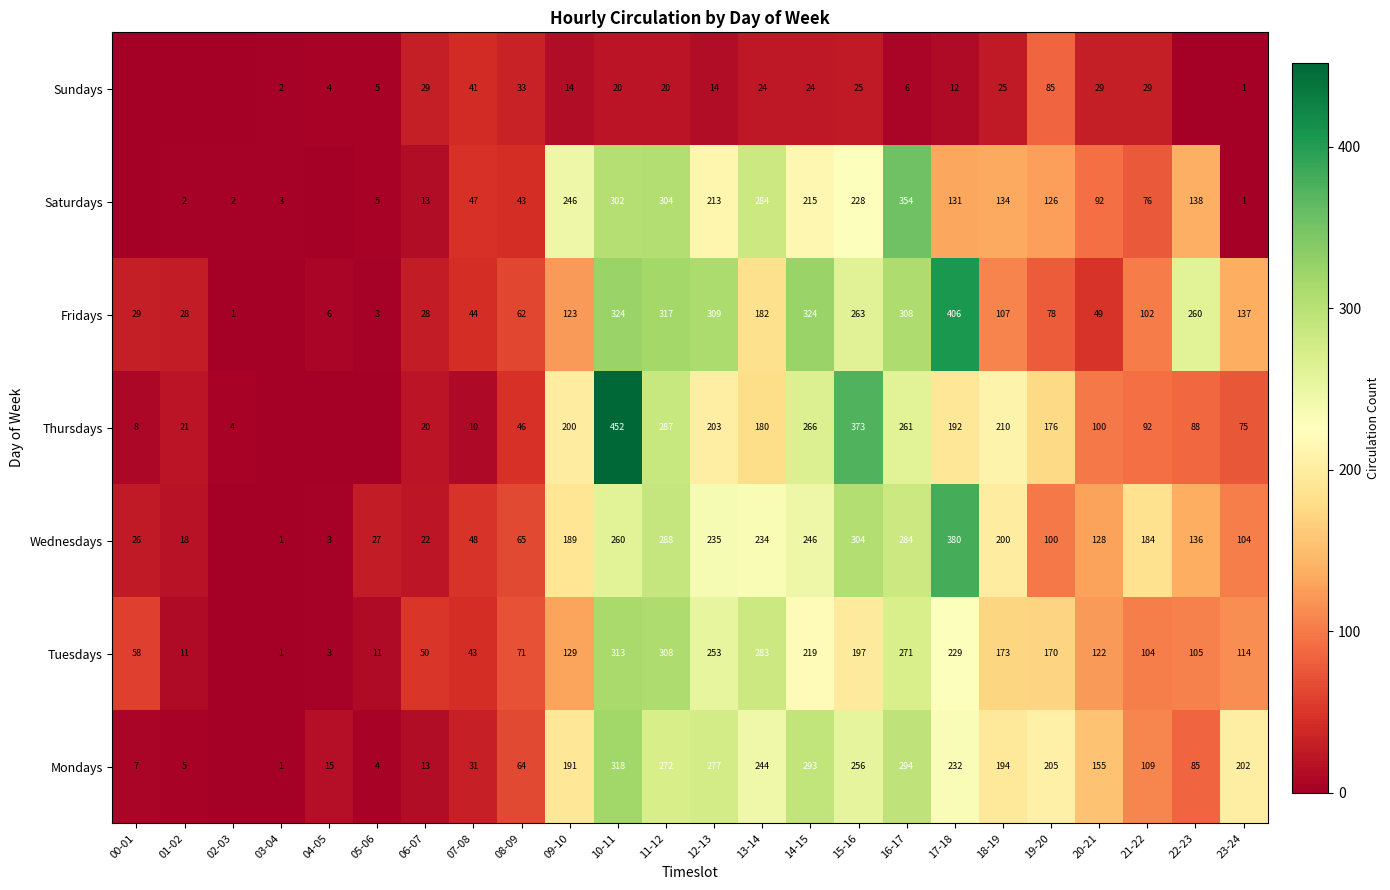

The value of Fridays at 23-24 is 41. True or false?

False